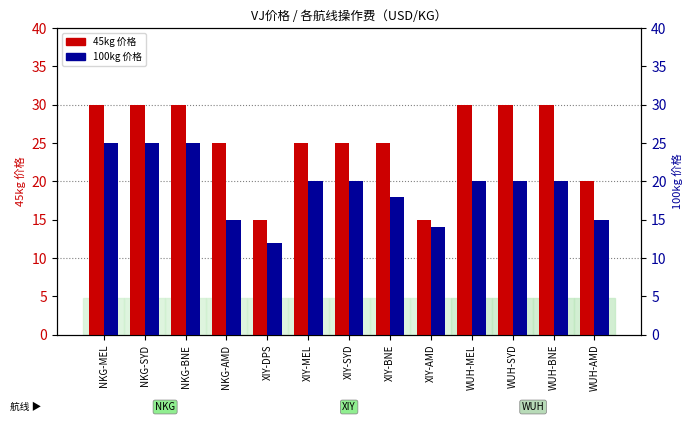

Count the 45kg 价格 values in the range 25 to 30.

10